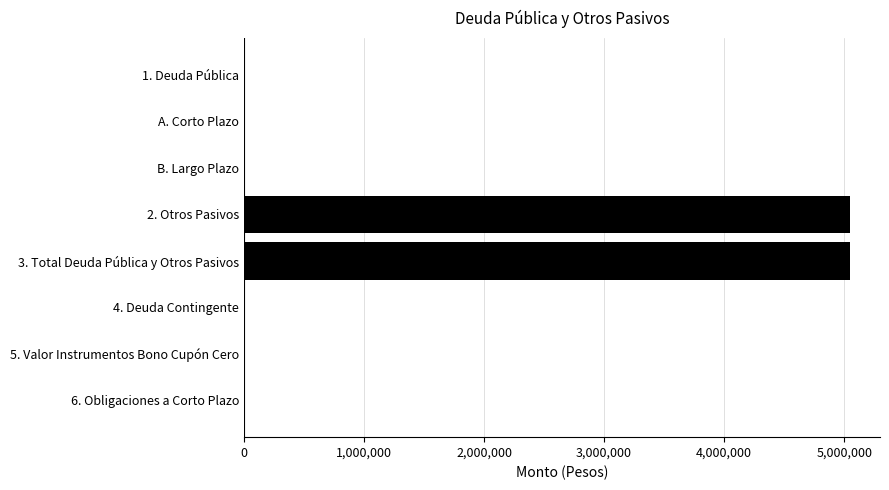

Reading bottom to top, extract all data points from this chart.

6. Obligaciones a Corto Plazo=0.0	5. Valor Instrumentos Bono Cupón Cero=0.0	4. Deuda Contingente=0.0	3. Total Deuda Pública y Otros Pasivos=5046330.3	2. Otros Pasivos=5046330.3	B. Largo Plazo=0.0	A. Corto Plazo=0.0	1. Deuda Pública=0.0